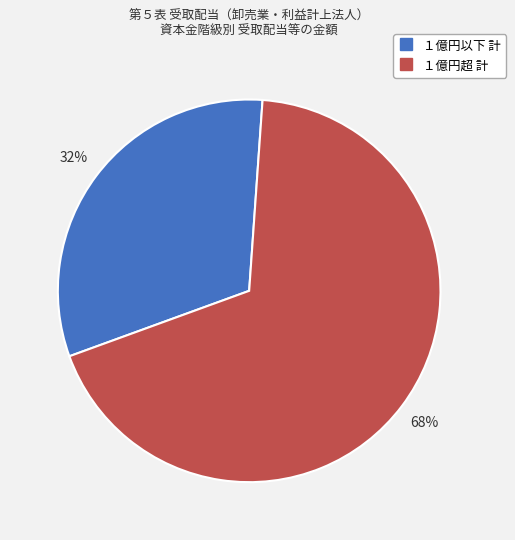

Which has a higher value, １億円以下 計 or １億円超 計?

１億円超 計